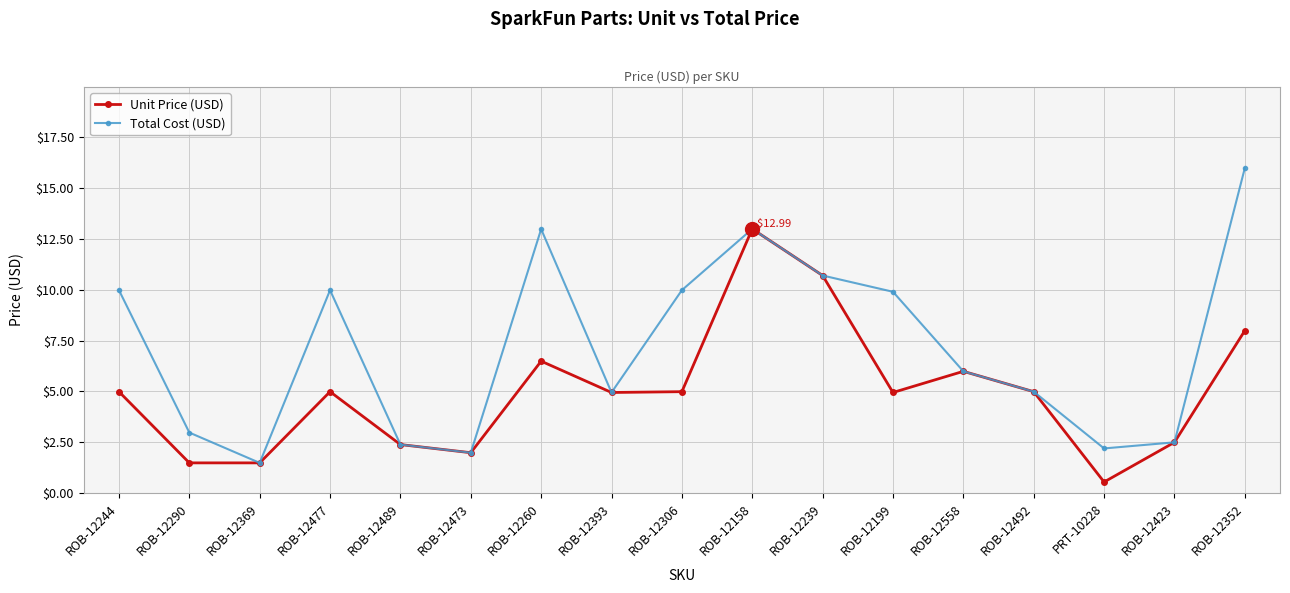

Is the value of Unit Price (USD) at ROB-12423 greater than the value of Total Cost (USD) at ROB-12492?

No